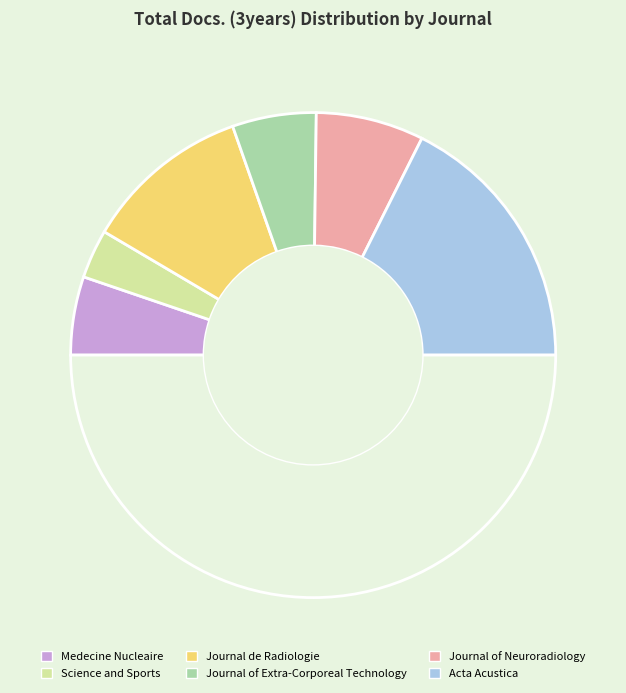

How many slices are in this pie chart?

7